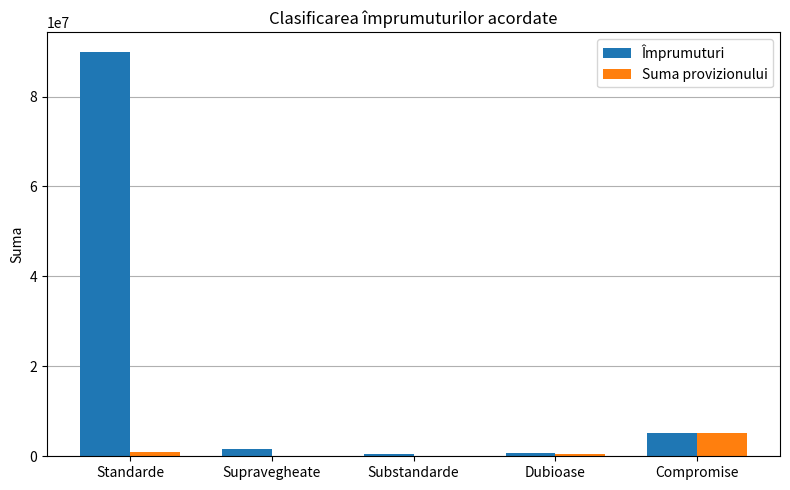

How many distinct data groups are displayed?

2